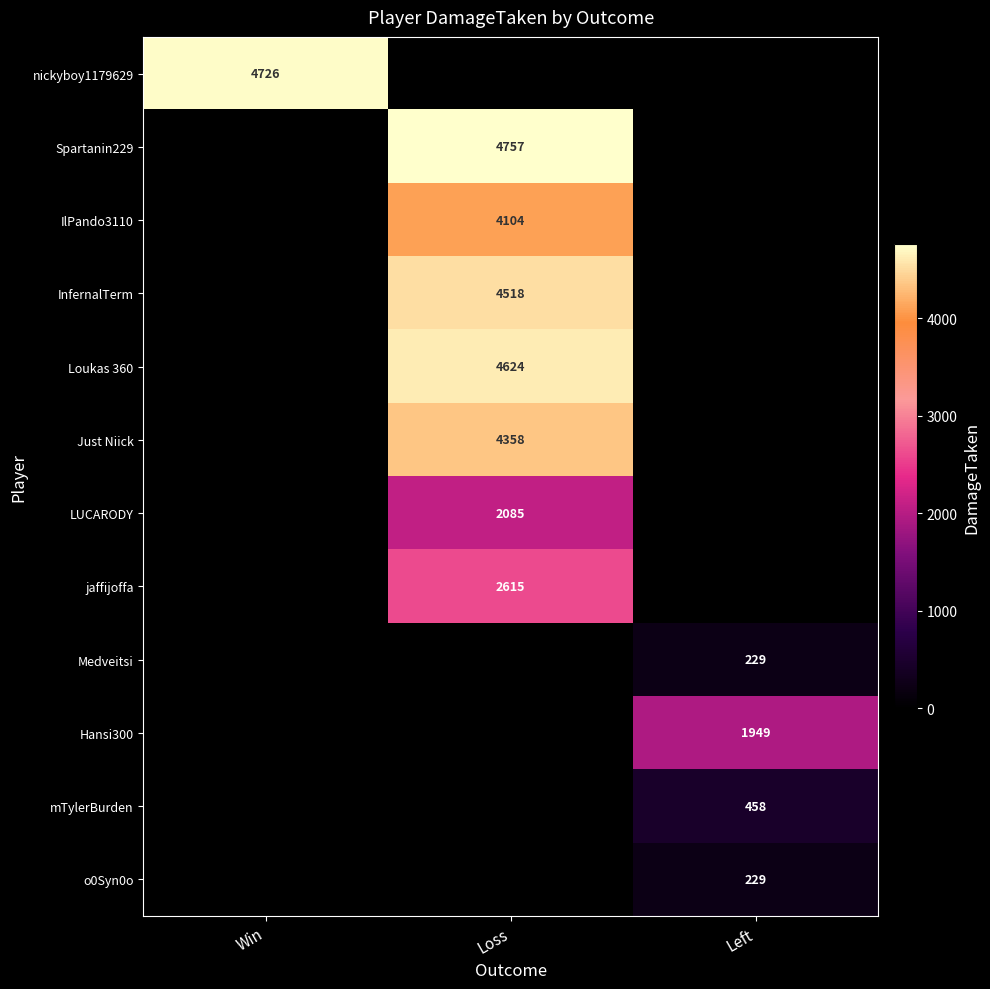

The jaffijoffa series shows 3767 at Loss. True or false?

False